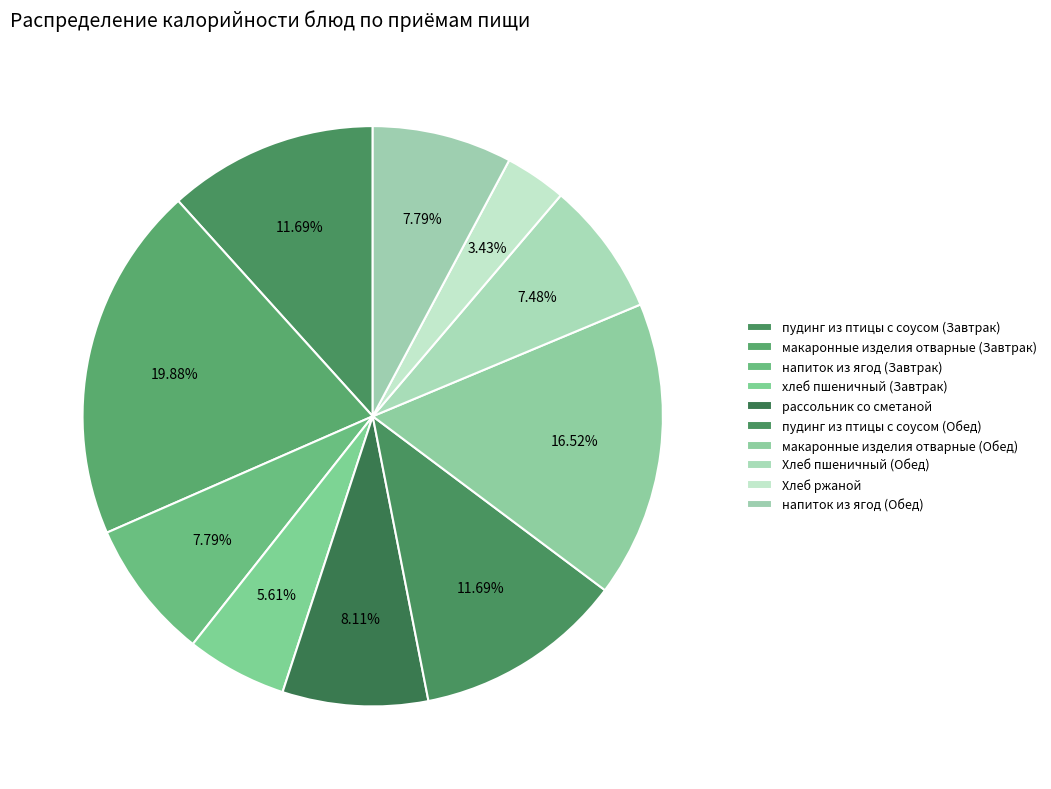

Does any single category account for the majority?

No